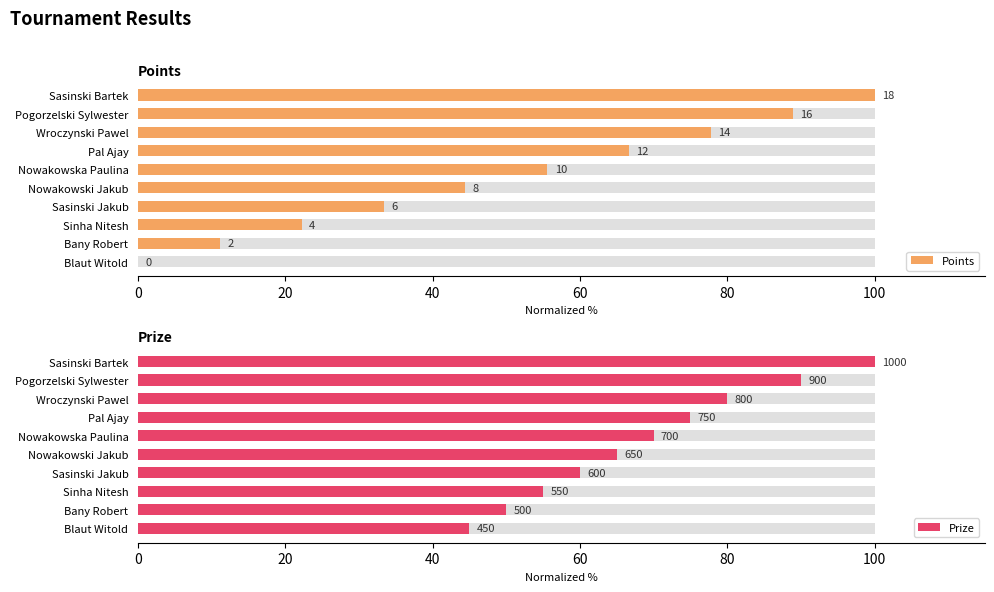

What is the value of the Points bar at the 1st from the left?

100.0